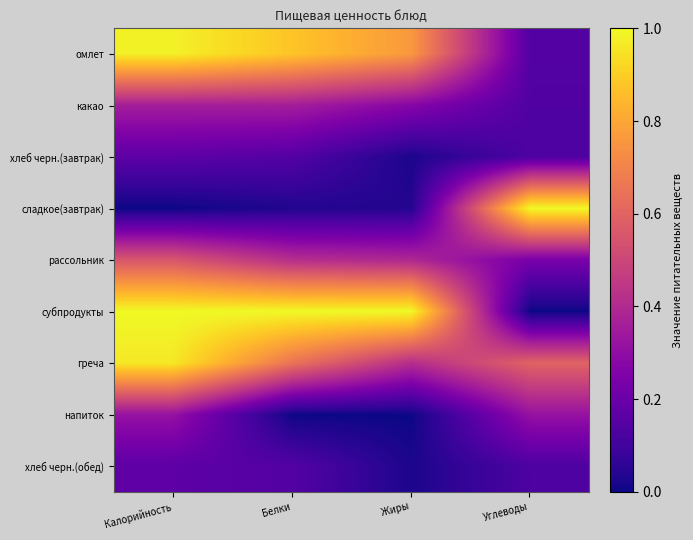

Reading right to left, extract all data points from this chart.

омлет: Углеводы=0.1	Жиры=0.8	Белки=0.9	Калорийность=1.0
какао: Углеводы=0.1	Жиры=0.3	Белки=0.4	Калорийность=0.4
хлеб черн.(завтрак): Углеводы=0.1	Жиры=0.0	Белки=0.1	Калорийность=0.2
сладкое(завтрак): Углеводы=1.0	Жиры=0.0	Белки=0.0	Калорийность=0.0
рассольник: Углеводы=0.2	Жиры=0.4	Белки=0.4	Калорийность=0.6
субпродукты: Углеводы=0.0	Жиры=1.0	Белки=1.0	Калорийность=1.0
греча: Углеводы=0.6	Жиры=0.4	Белки=0.7	Калорийность=1.0
напиток: Углеводы=0.3	Жиры=0.0	Белки=0.0	Калорийность=0.3
хлеб черн.(обед): Углеводы=0.1	Жиры=0.0	Белки=0.1	Калорийность=0.2